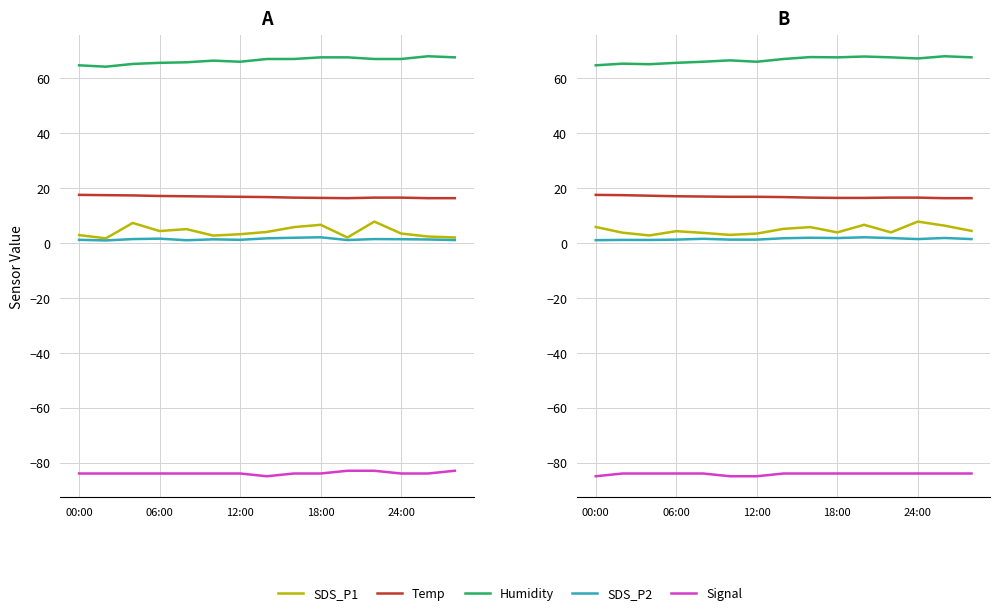

Which series has the largest total across all categories?

Humidity